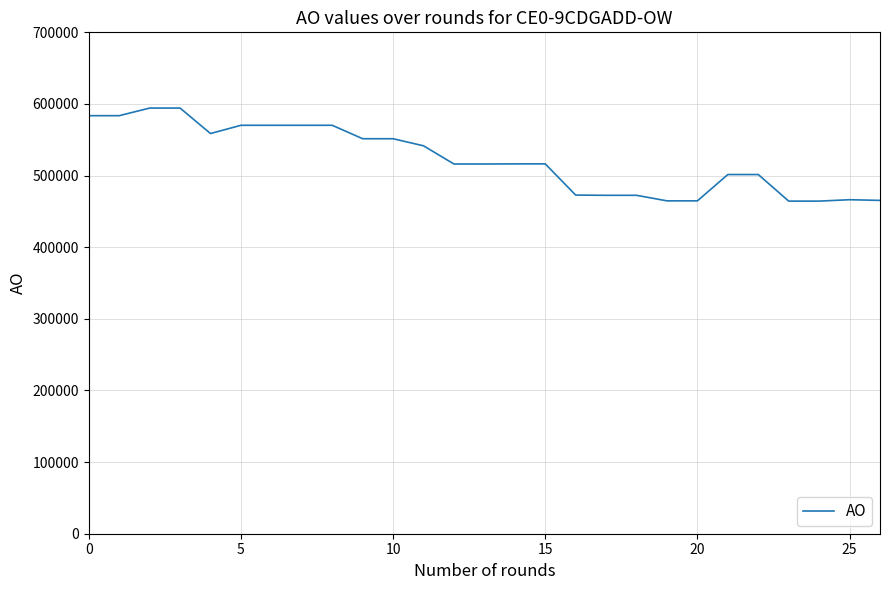

What is the greatest value displayed?

594266